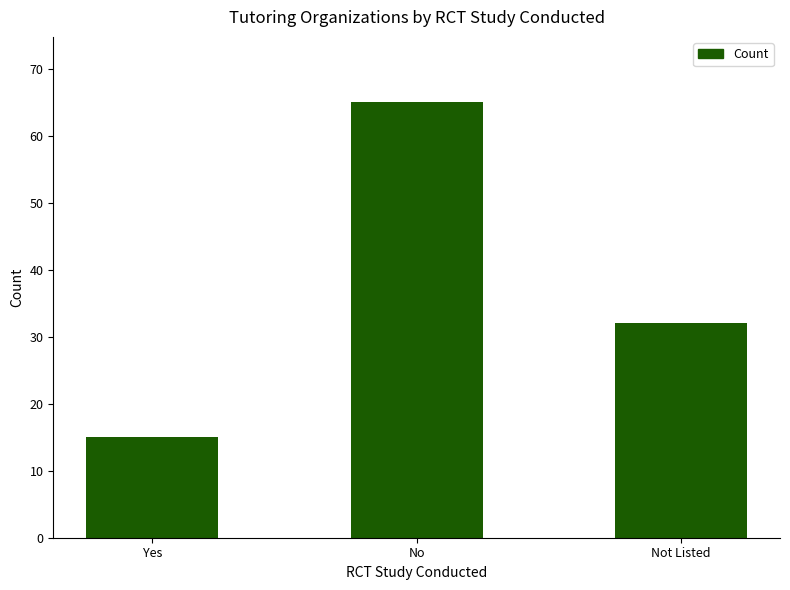

Where is the data nearest to the value 40?

Not Listed